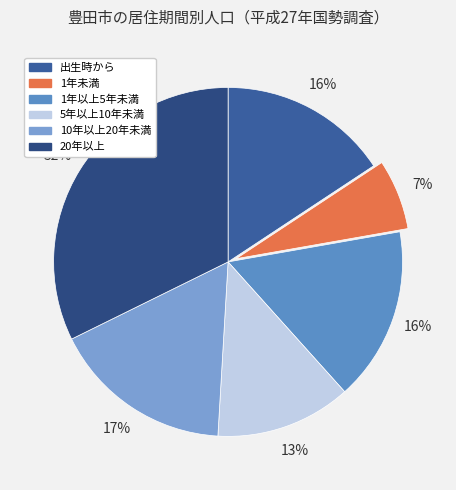

What percentage is the 10年以上20年未満 slice, to the nearest percent?

17%